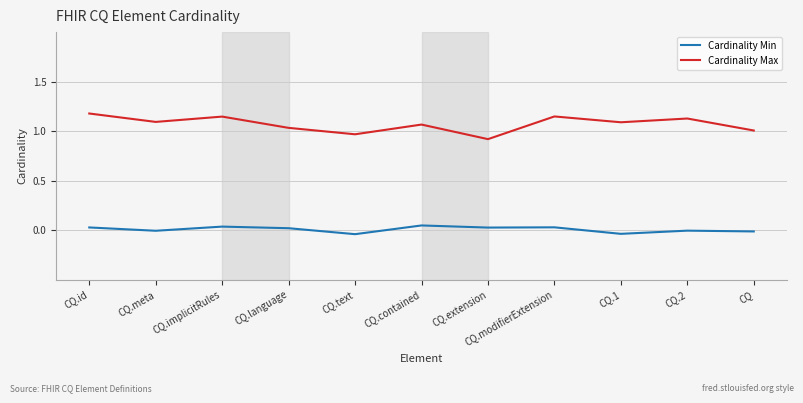

The value of Cardinality Max at CQ.meta is 1.1. True or false?

True